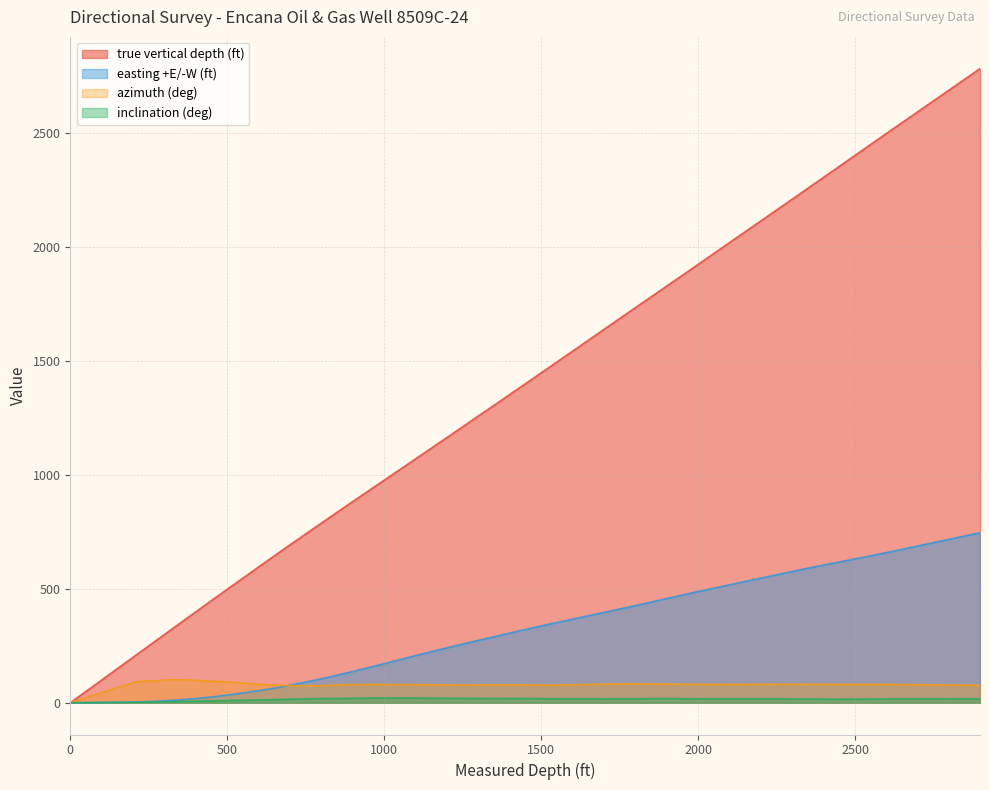

Between 360 and 2440, which series saw the biggest shift?

true vertical depth (ft)